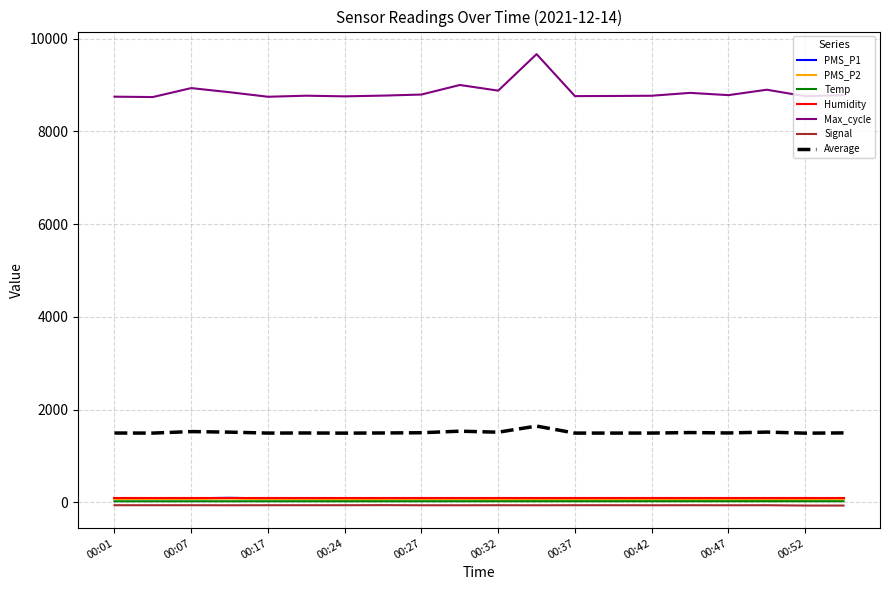

Which series has the widest spread of values?

Max_cycle